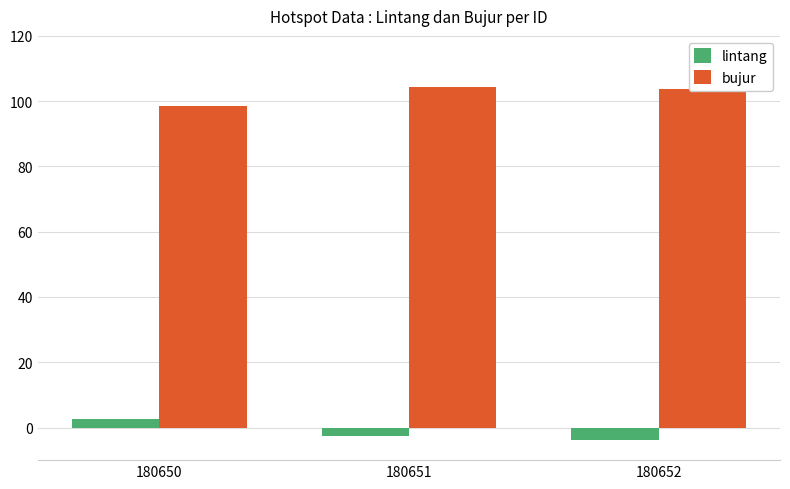

At which label does lintang reach its peak?

180650